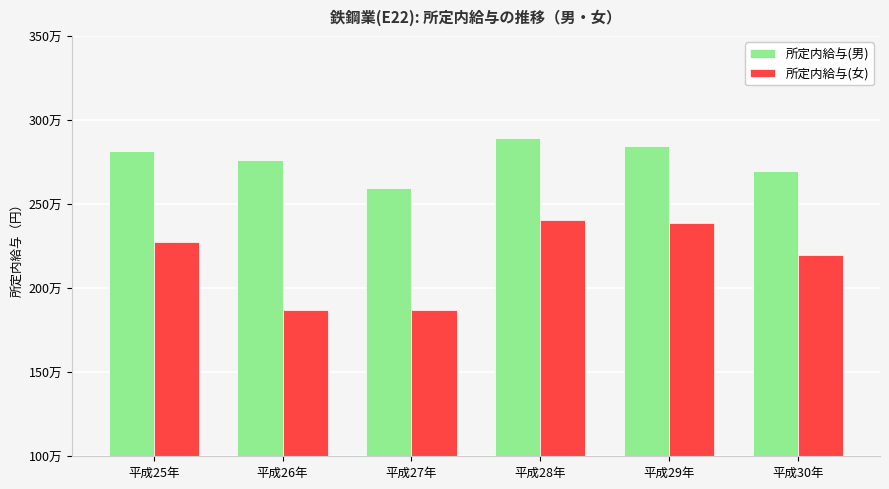

What is the difference between the 所定内給与(女) values at 平成29年 and 平成25年?

10898